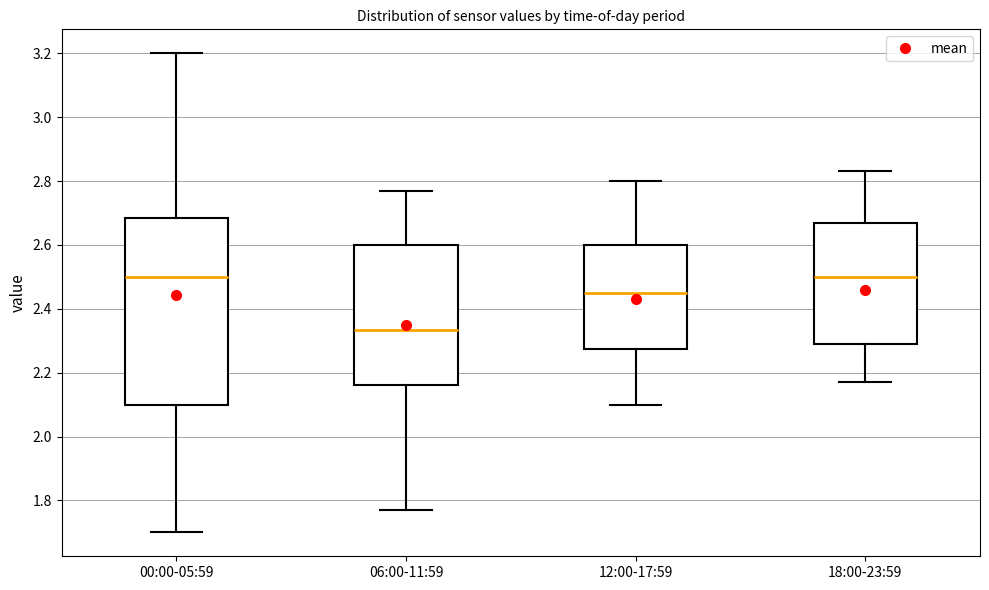

Reading left to right, transcribe this box plot: for each box, give where its median line is, the range the box spans, and where its two whiskers end, as read against the y-axis. The values are not printed on the chart, so give them approximately, as read against the axis.

00:00-05:59: median 2.50, box 2.10 to 2.68, whiskers 1.70 to 3.20
06:00-11:59: median 2.34, box 2.16 to 2.60, whiskers 1.78 to 2.78
12:00-17:59: median 2.46, box 2.28 to 2.60, whiskers 2.10 to 2.80
18:00-23:59: median 2.50, box 2.30 to 2.68, whiskers 2.18 to 2.84